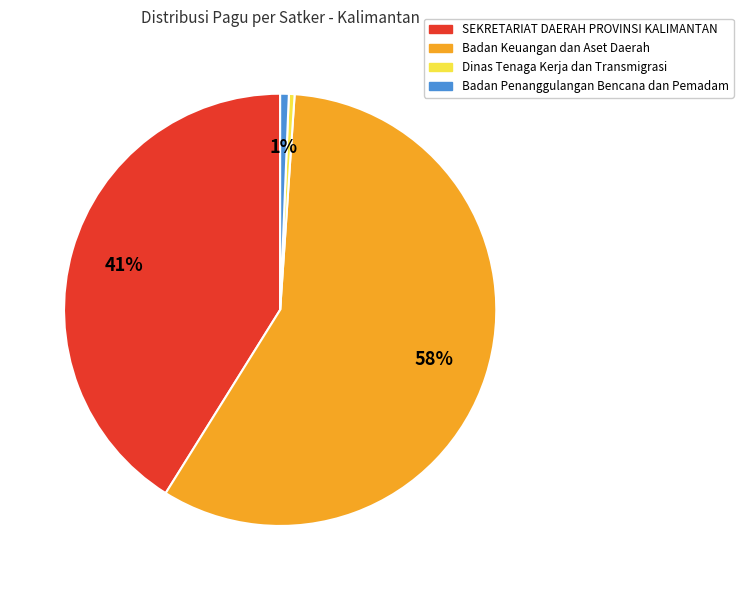

To the nearest percent, what is the average slice percentage?

25%